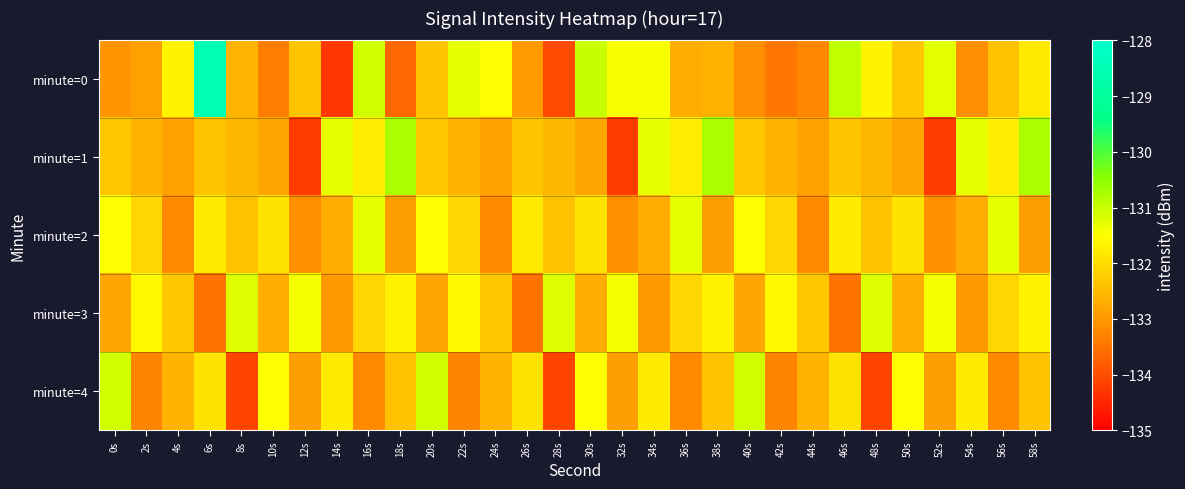

At which category is the sum across all series the highest?

6s